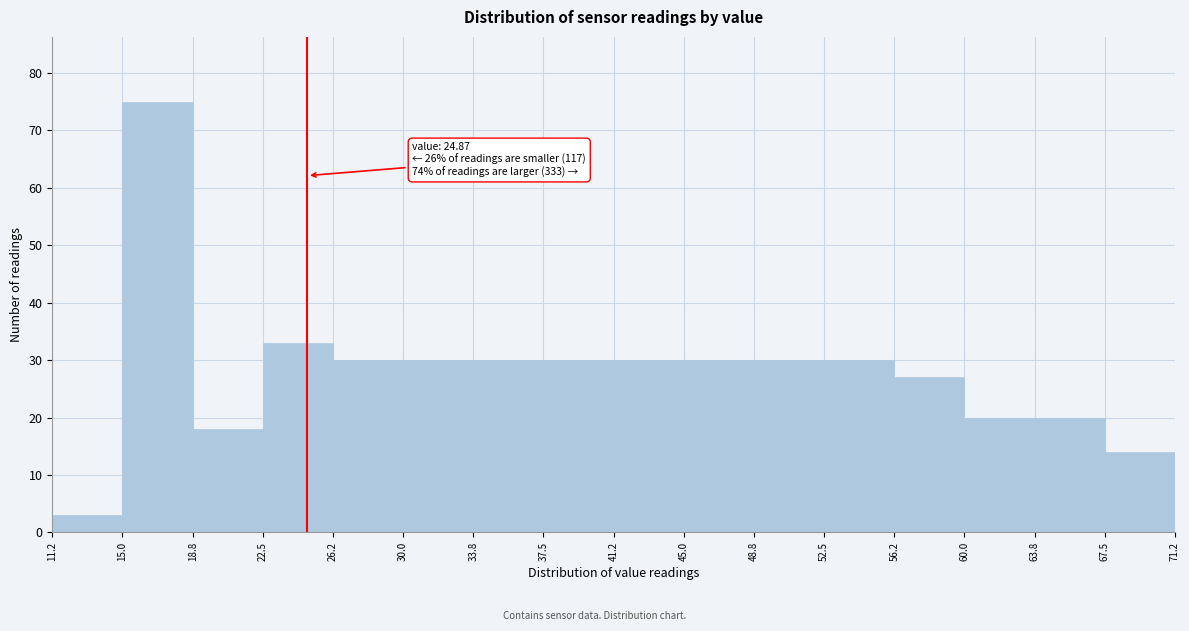

Over which range of the x-axis is the bar tallest?

15.0 to 18.8